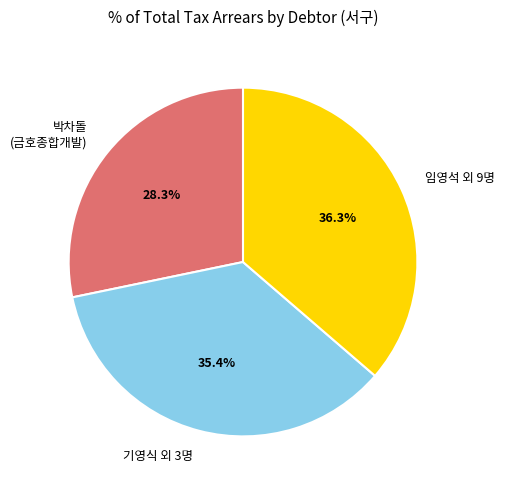

Is there any slice that represents more than half of the pie?

No